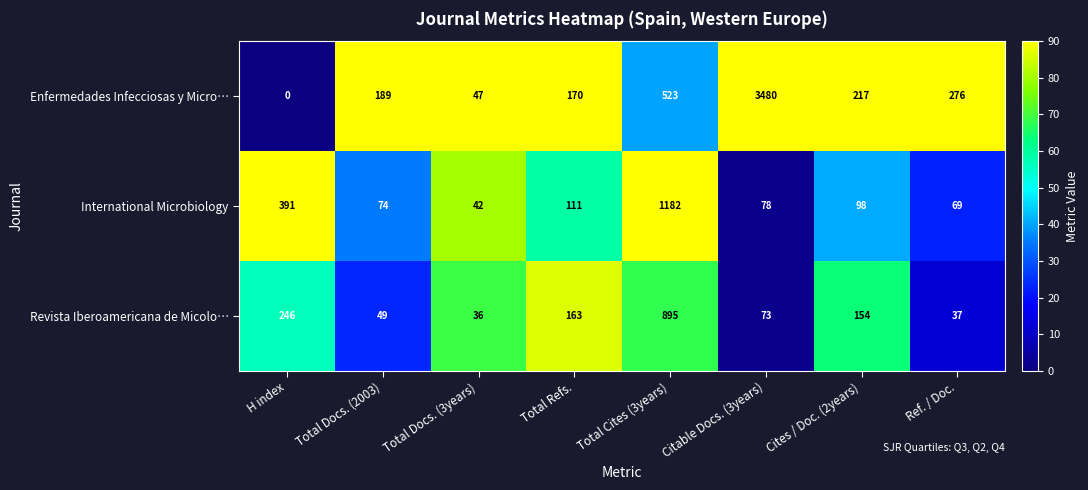

Between H index and Cites / Doc. (2years), which series saw the biggest shift?

International Microbiology